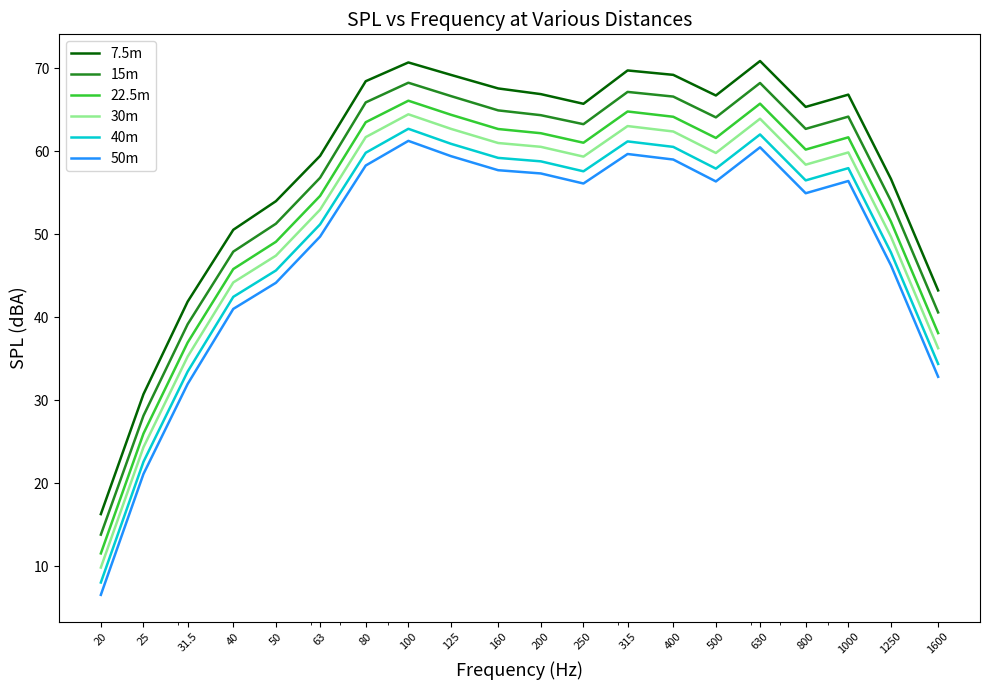

What is the lowest value of the 50m series?

6.5